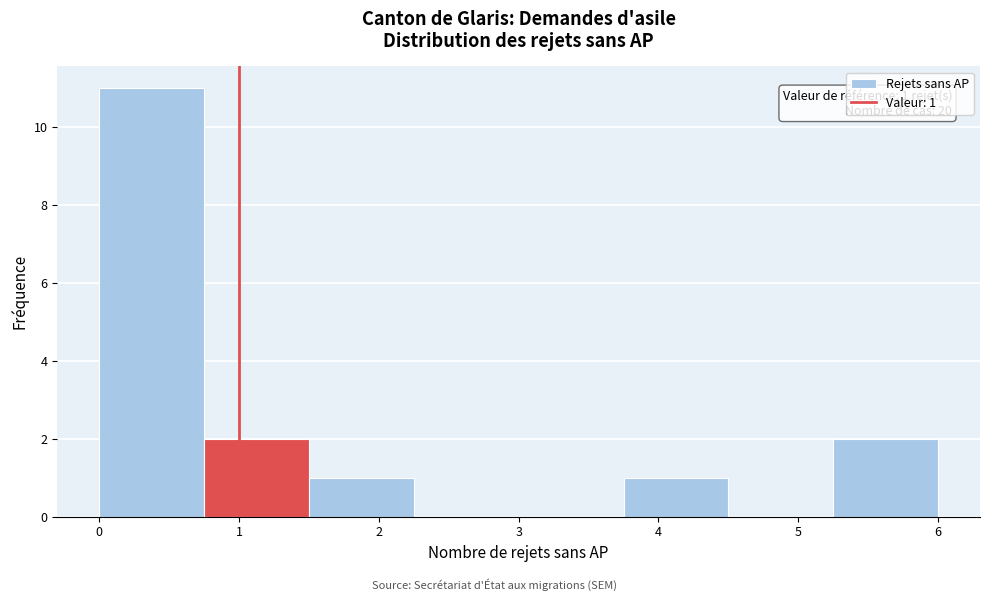

Which range on the x-axis has the tallest bar?

0.00 to 0.75